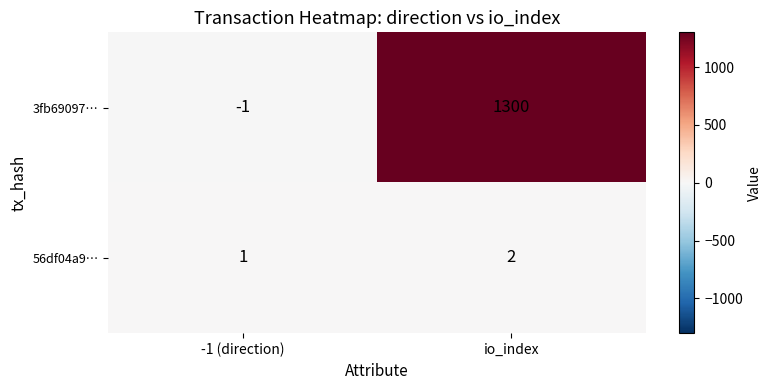

Reading right to left, list all the values displayed in this chart.

3fb69097…: io_index=1300	-1 (direction)=-1
56df04a9…: io_index=2	-1 (direction)=1